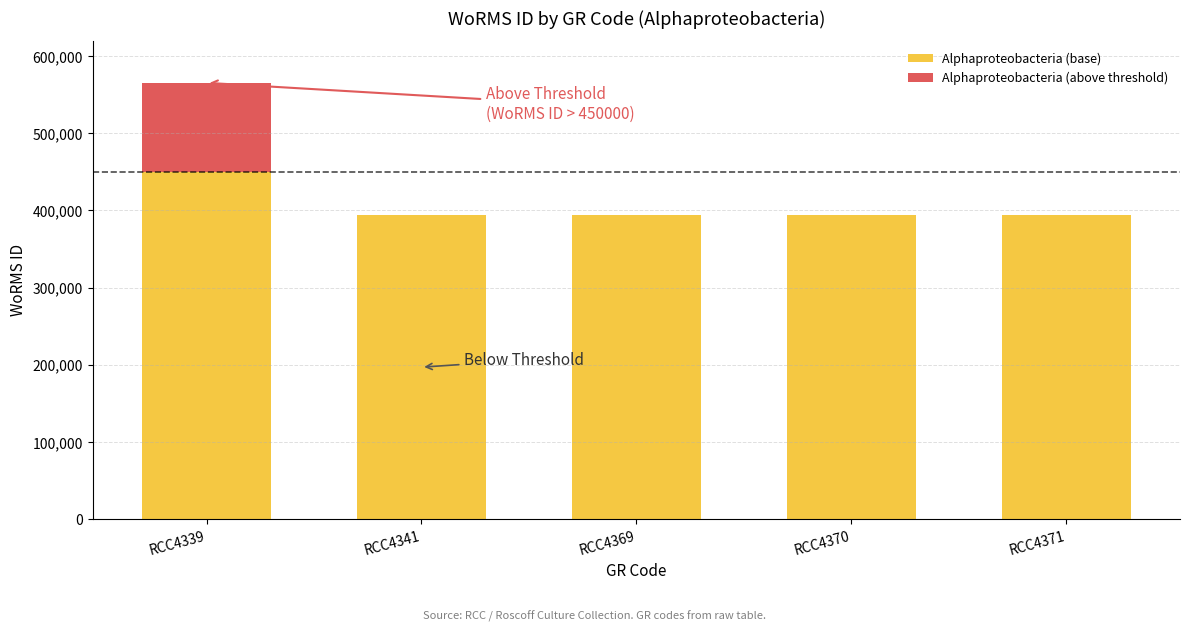

At which label does Alphaproteobacteria (base) reach its peak?

RCC4339